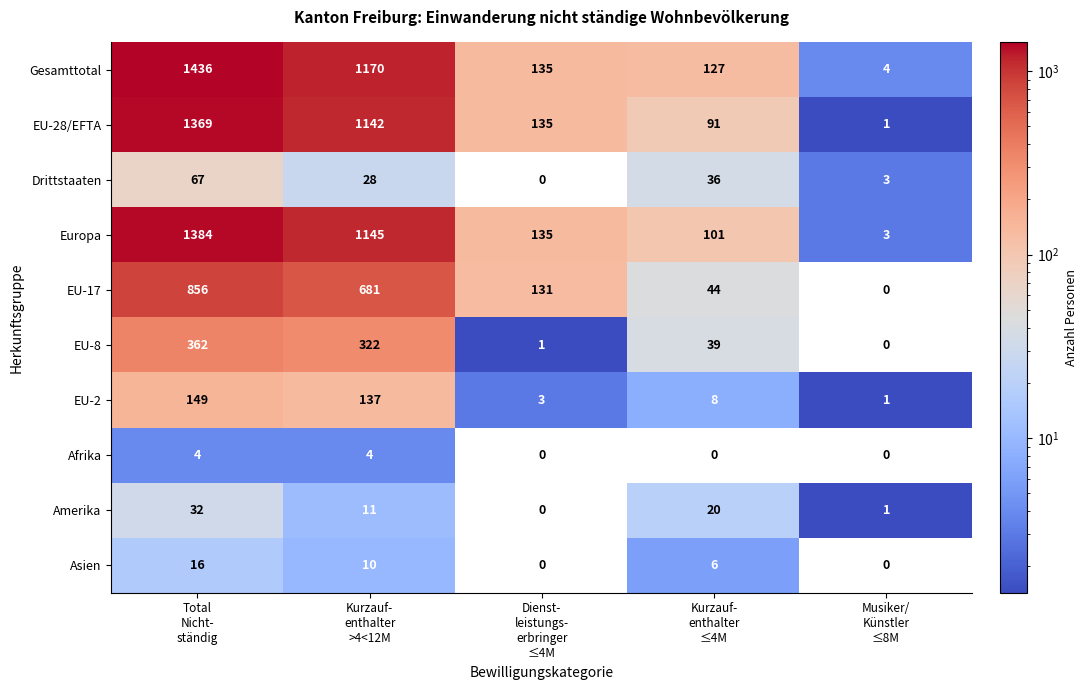

Which series has the largest range (max minus min)?

Gesamttotal